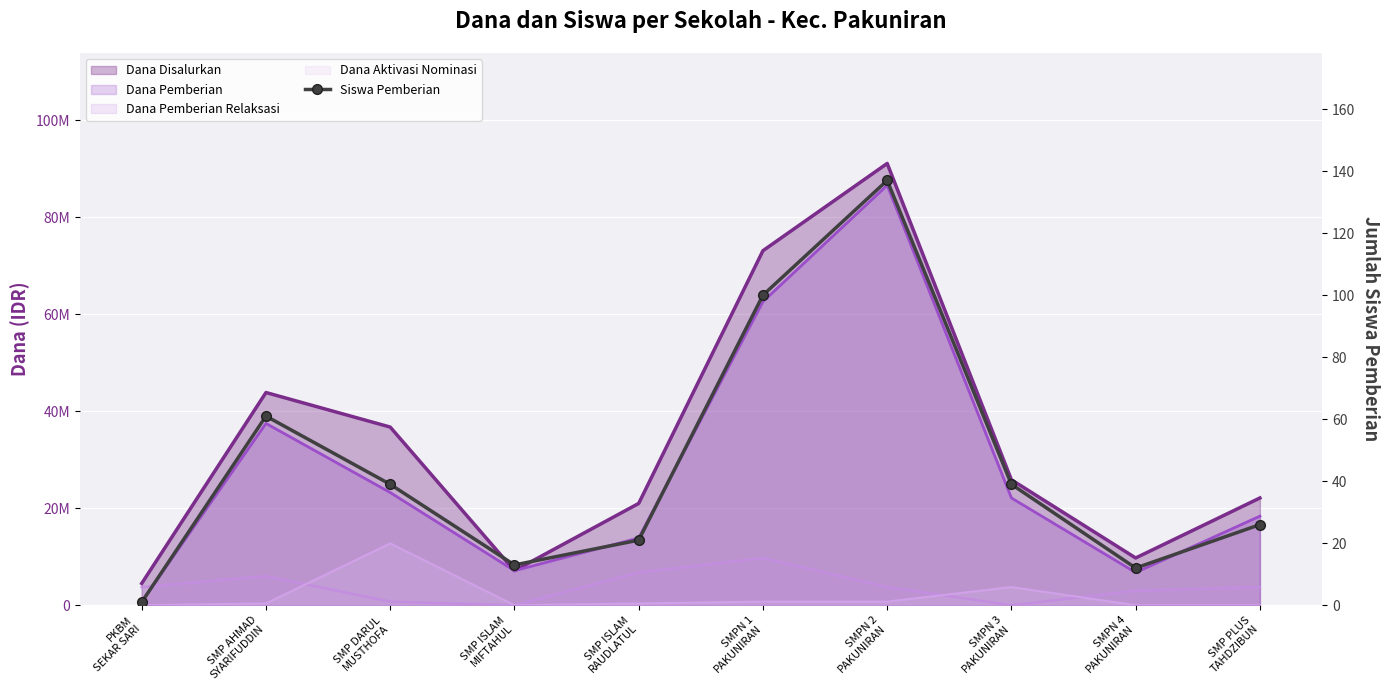

At which label does the data first exceed 39?

SMP AHMAD
SYARIFUDDIN